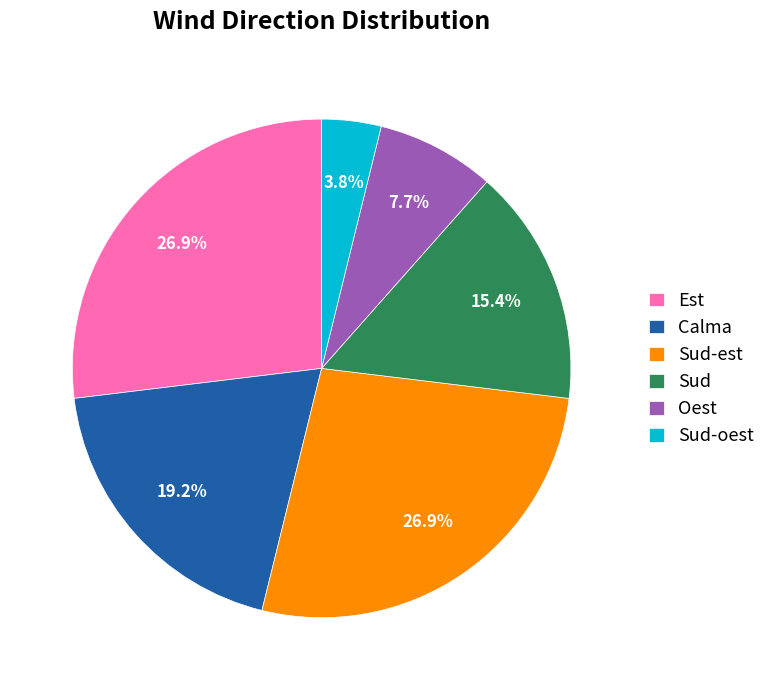

What is the ratio of the value at Oest to the value at Sud?

0.5